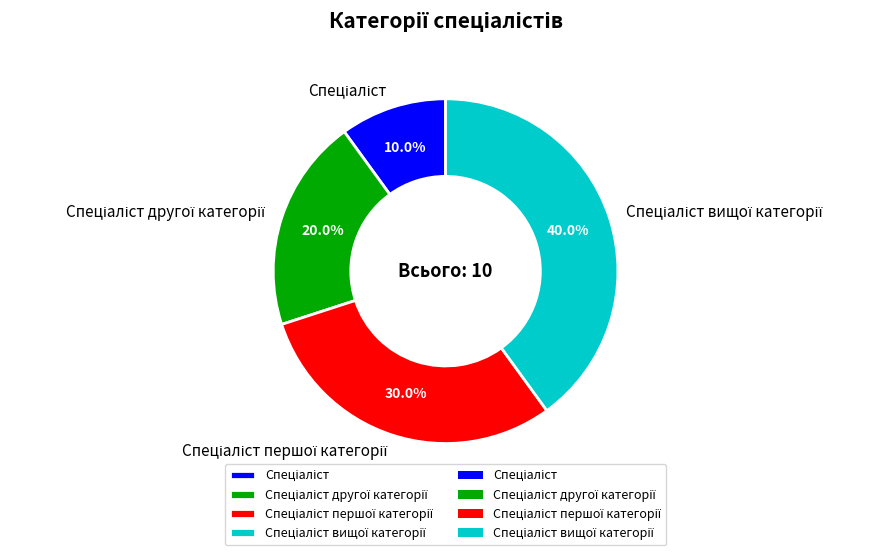

Is there a majority slice in this chart?

No